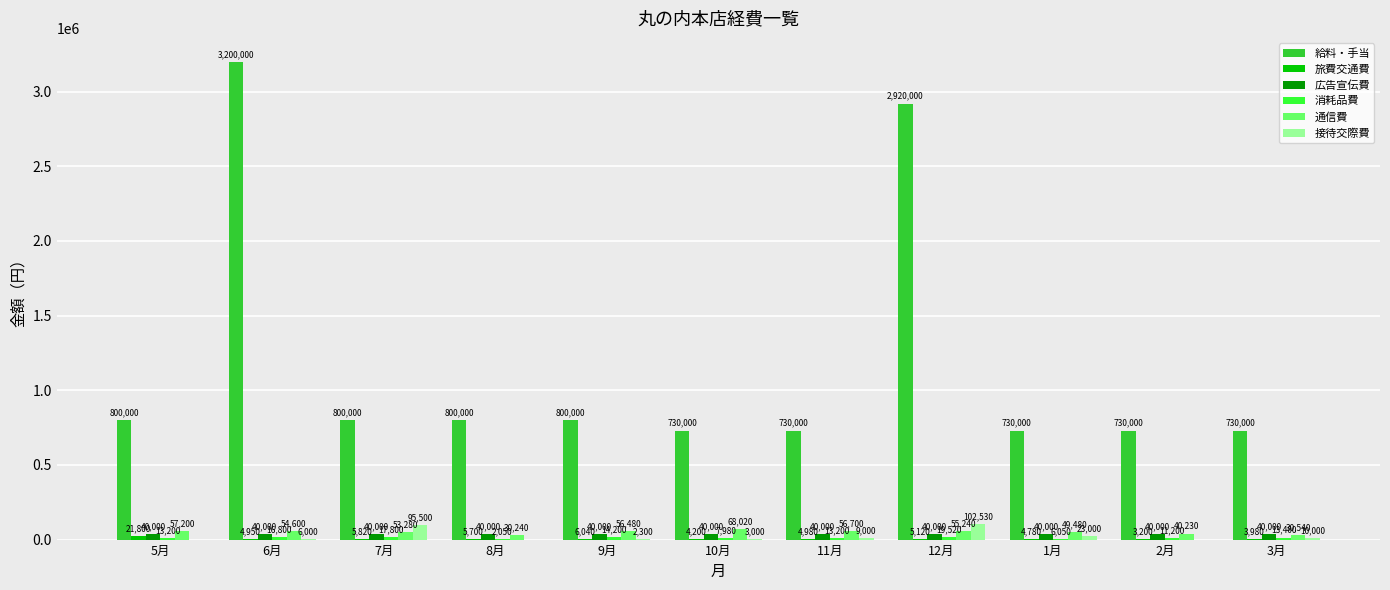

Between 6月 and 2月, which series saw the biggest shift?

給料・手当